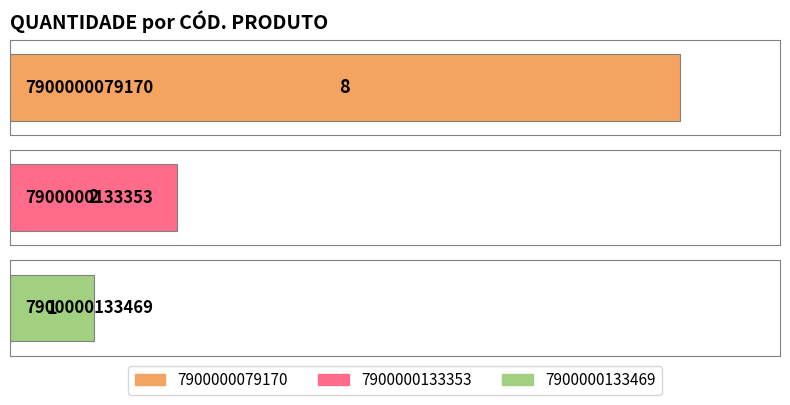

What is the ratio of the value at 7900000133353 to the value at 7900000133469?

2.0